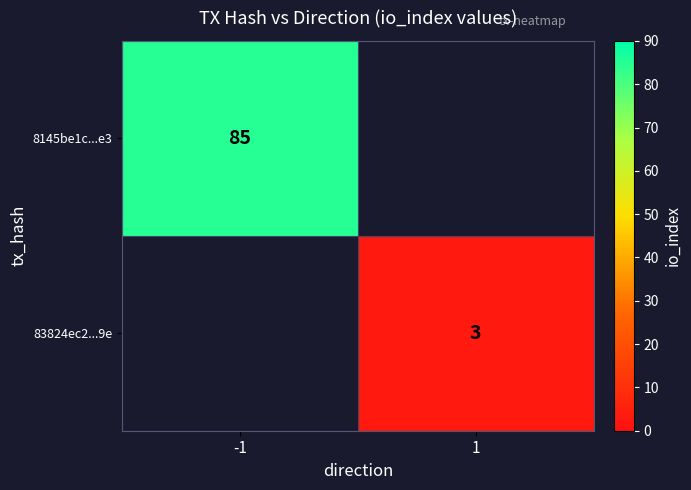

Is the value of 8145be1c...e3 at -1 greater than the value of 83824ec2...9e at 1?

Yes